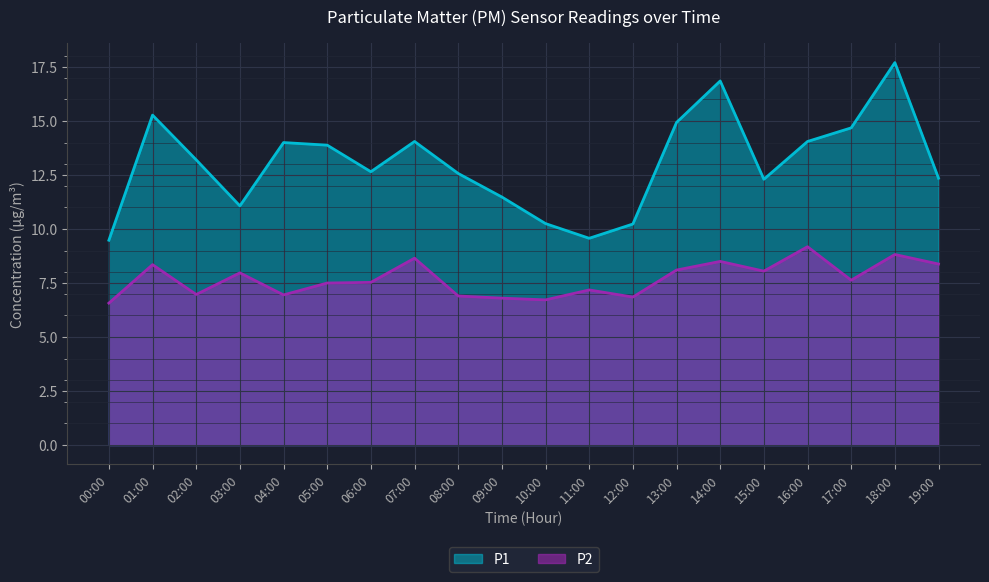

The value of P2 at 12:00 is 6.8. True or false?

True